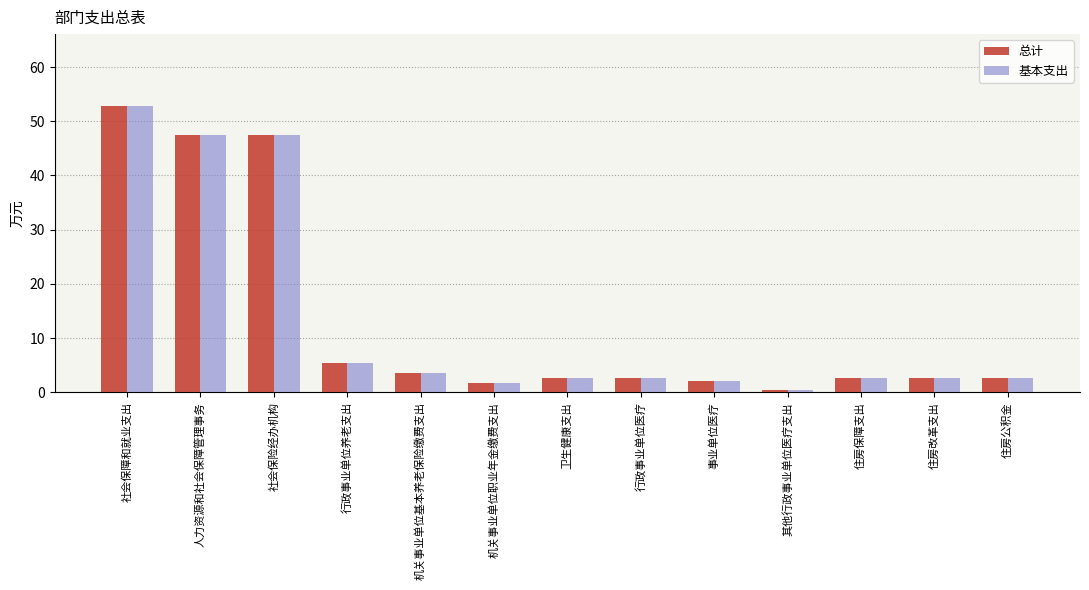

Where does the 基本支出 series first go above 2?

社会保障和就业支出